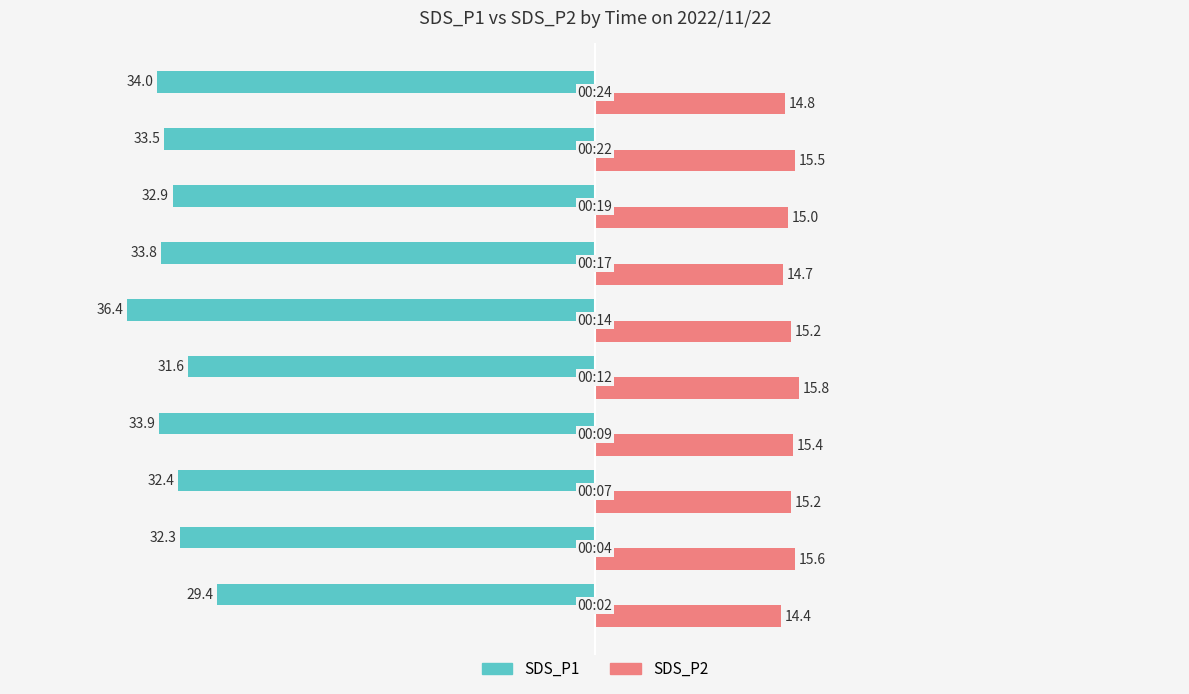

List the series in order of their peak value, lowest first.

SDS_P1, SDS_P2